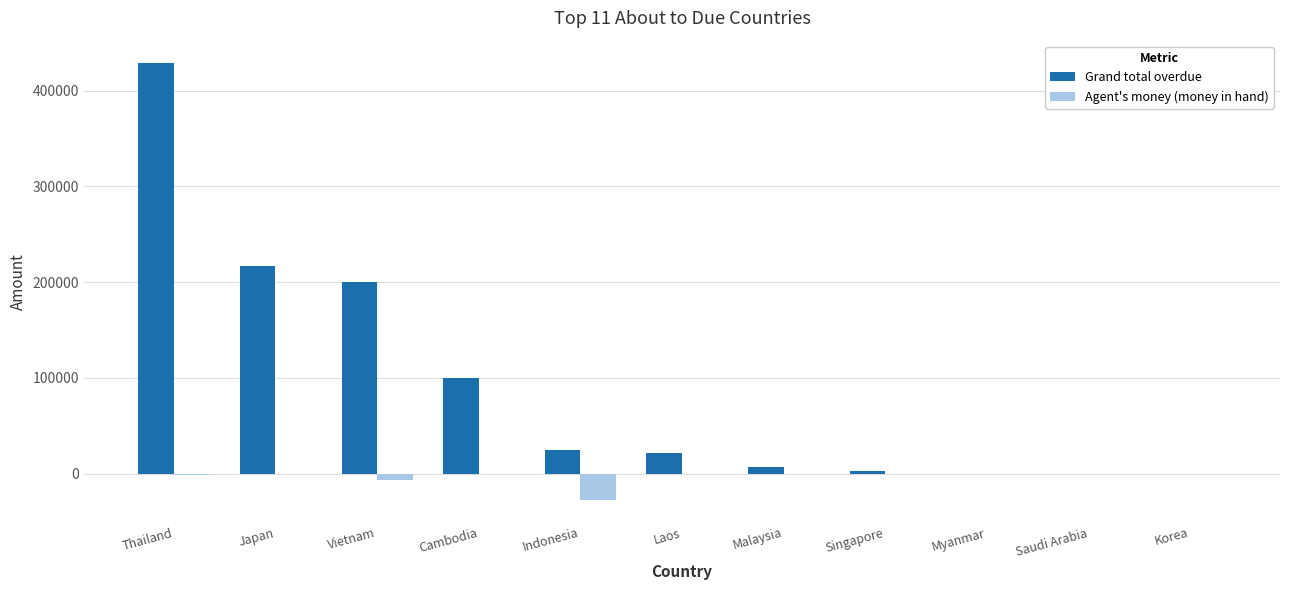

Which series has the largest range (max minus min)?

Grand total overdue